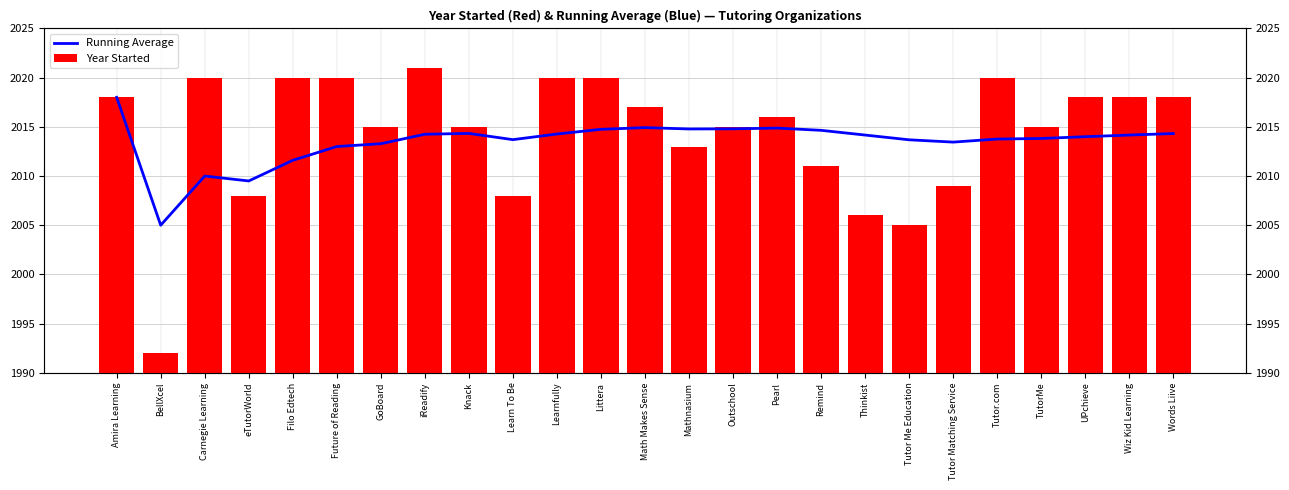

True or false: Year Started has a value of 2017.0 at Math Makes Sense.

True